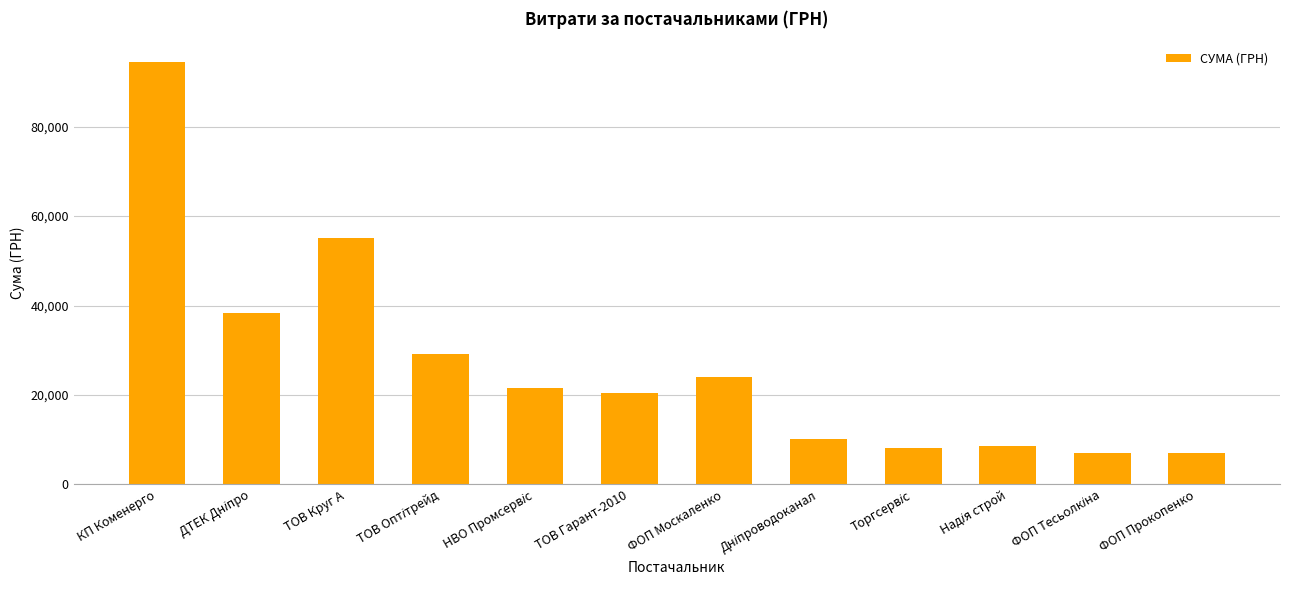

What is the maximum value shown in the chart?

94409.1